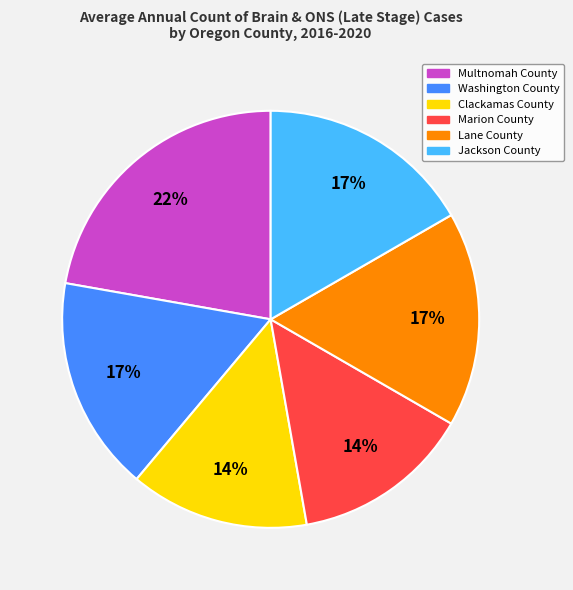

Does Marion County account for over 50% of the chart?

No